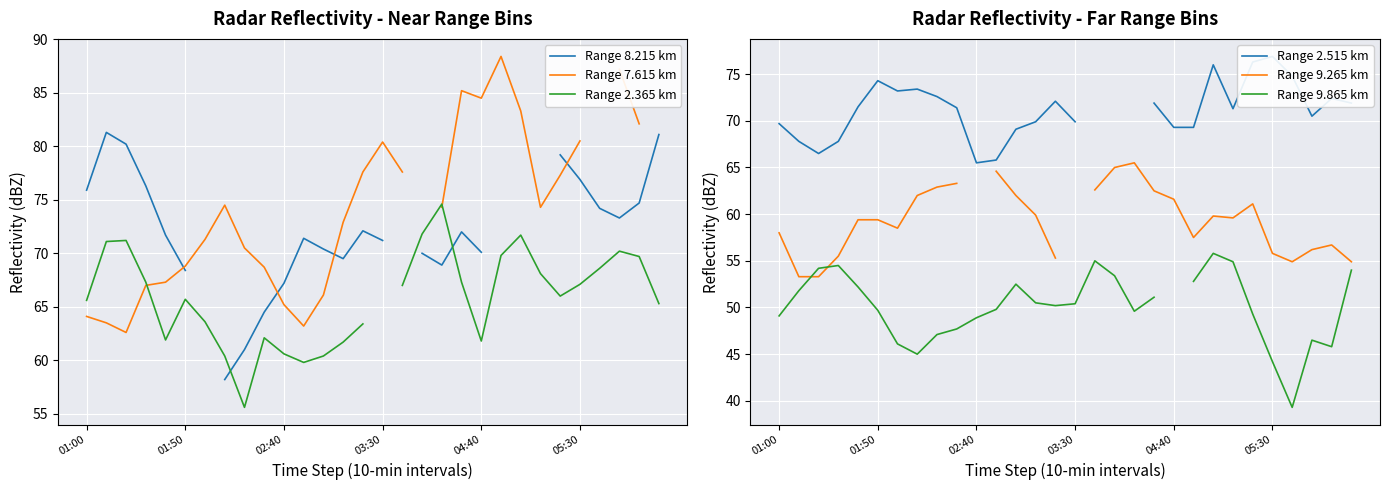

What position from the left is 28?

29